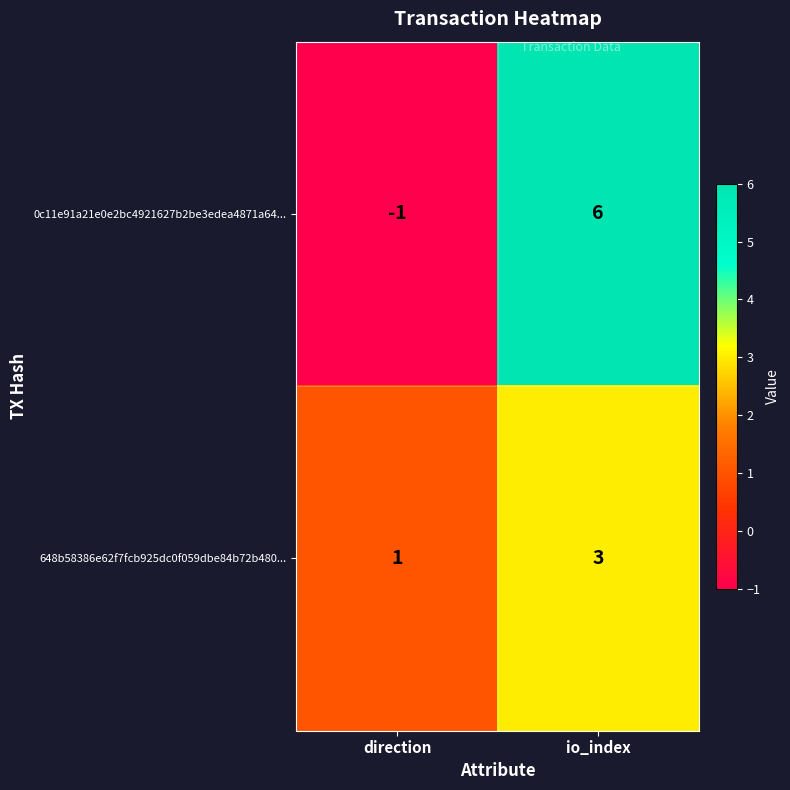

Where is 0c11e91a21e0e2bc4921627b2be3edea4871a64... nearest to the value 2?

direction